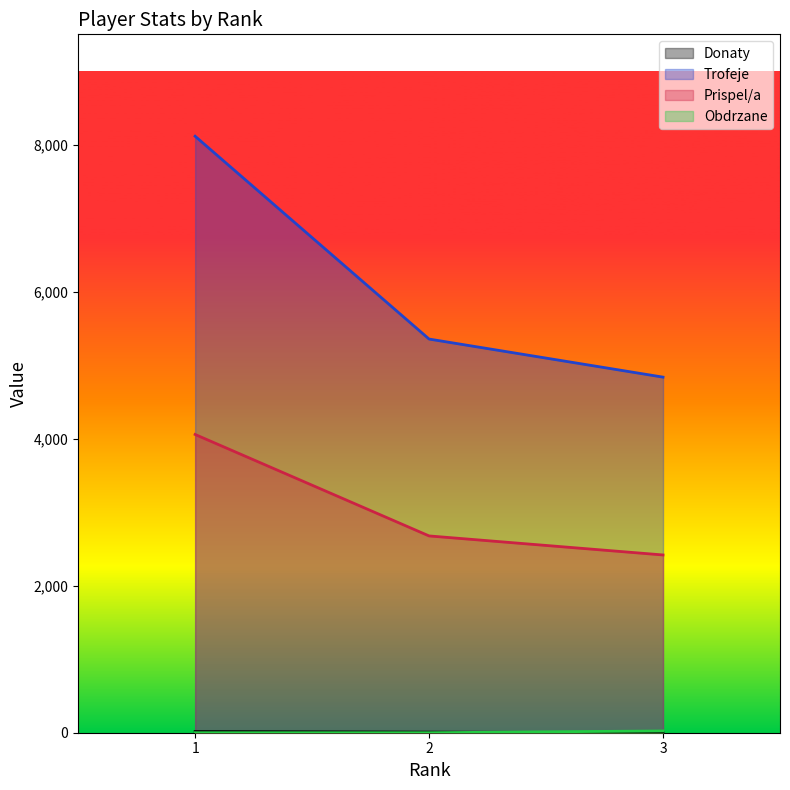

What is the total value across all series at 3?

7279